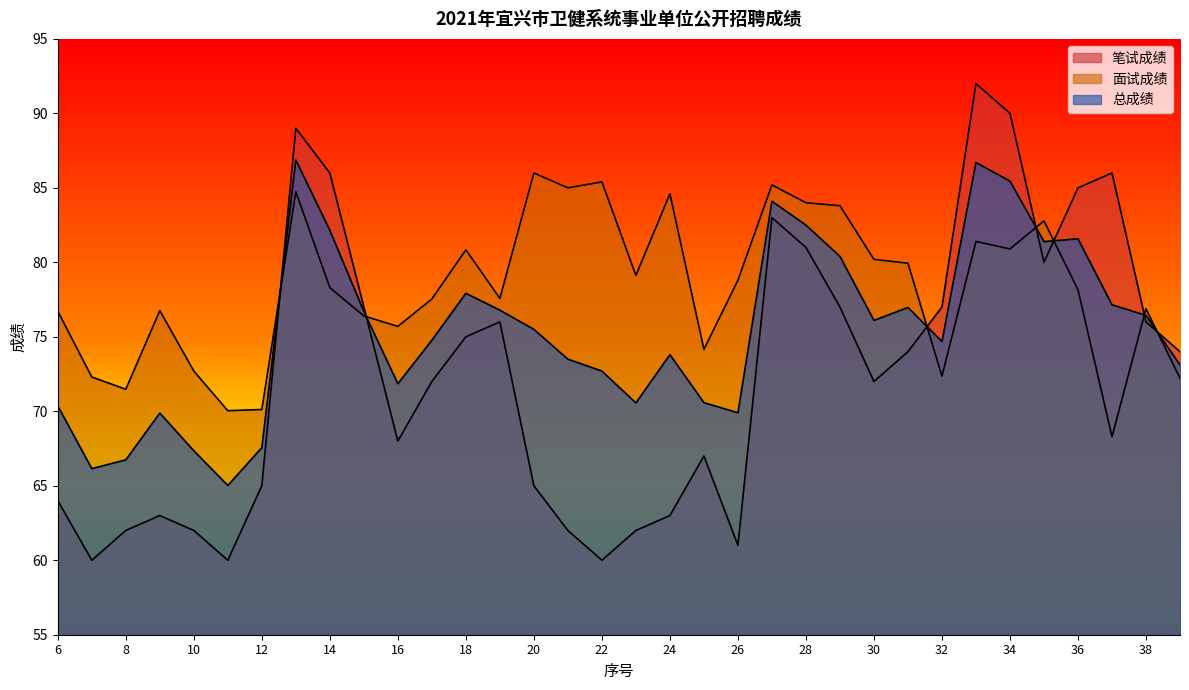

What value does the 笔试成绩 series have at 29?

77.0